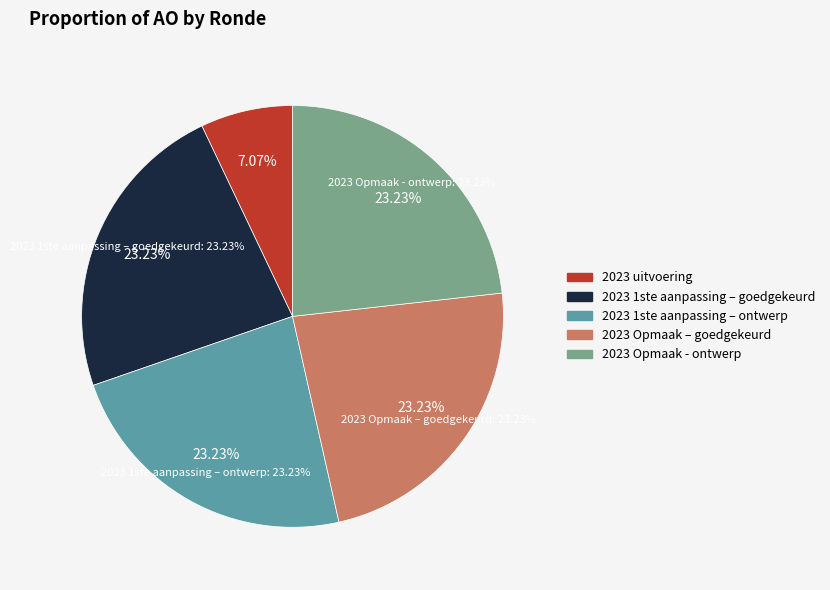

Rank the categories by value from highest to lowest.

2023 1ste aanpassing – goedgekeurd, 2023 1ste aanpassing – ontwerp, 2023 Opmaak – goedgekeurd, 2023 Opmaak - ontwerp, 2023 uitvoering